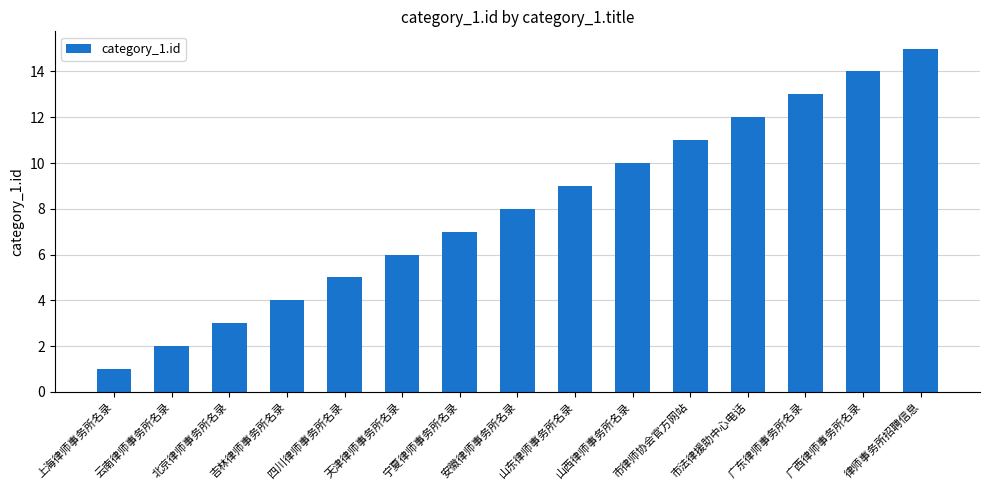

Does the chart contain stacked bars?

No